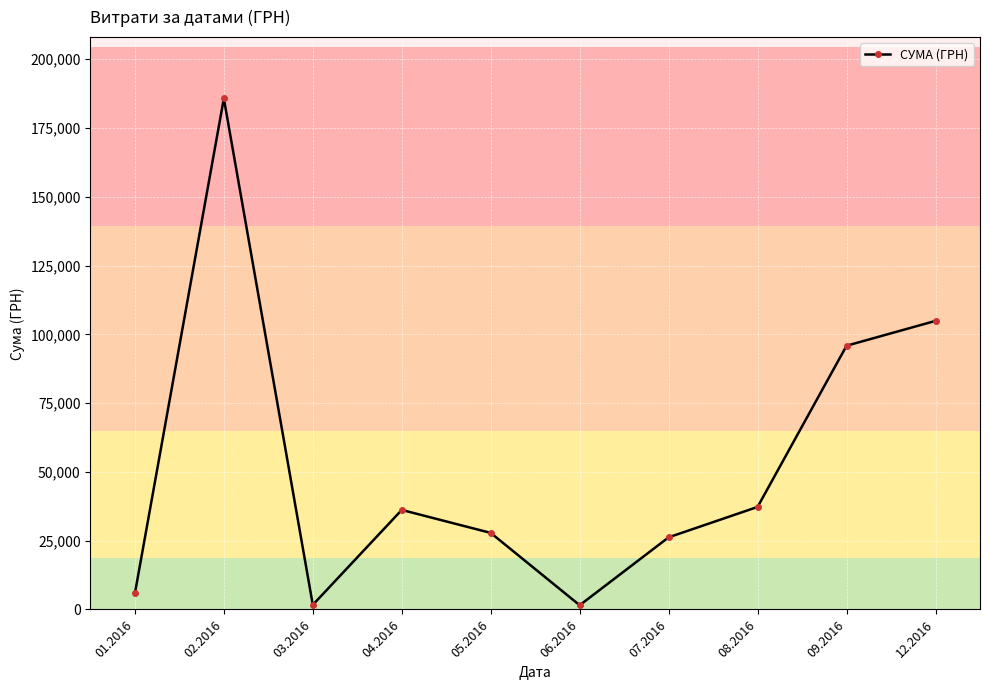

How many data points does each series have?

10